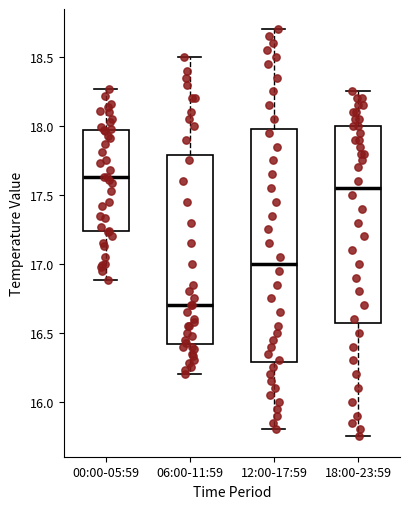

Which box's median line is the highest?

00:00-05:59